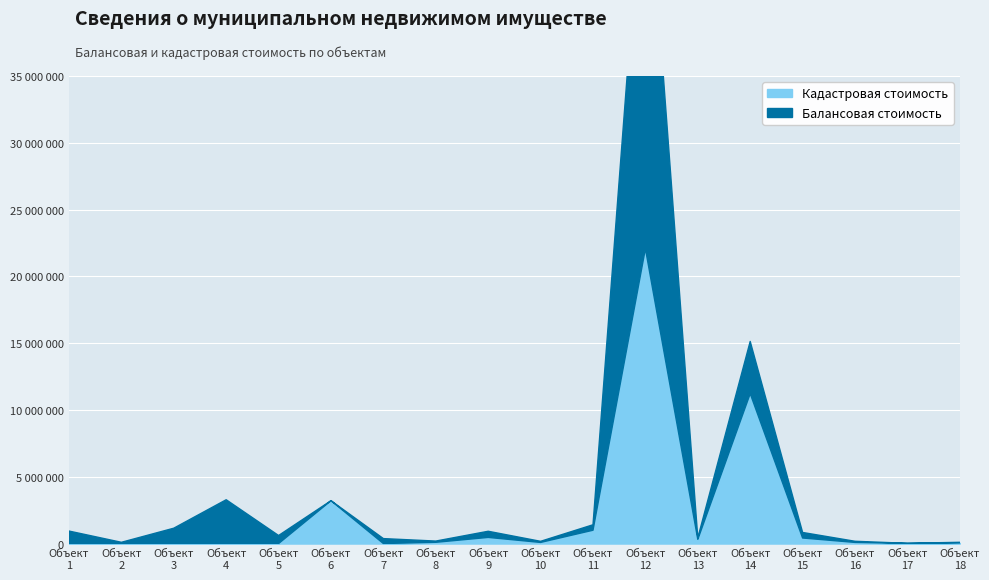

What is the average value of the Балансовая стоимость series?

4552717.9